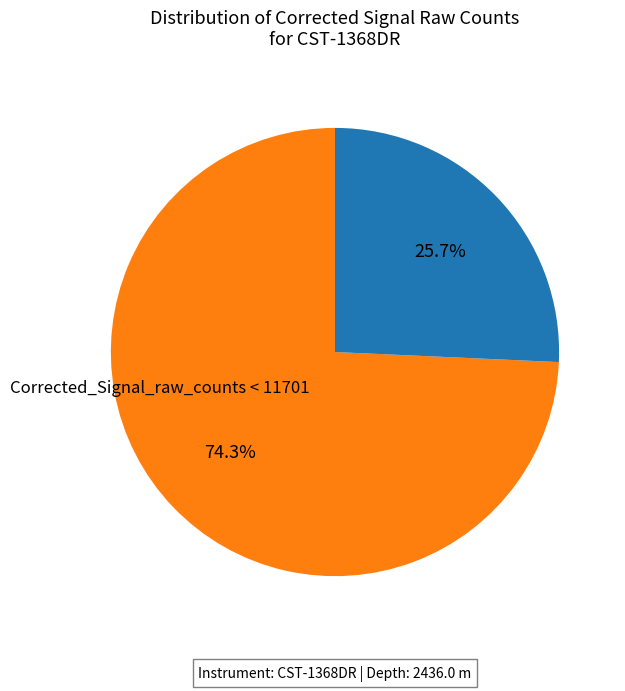

Is there a majority slice in this chart?

Yes